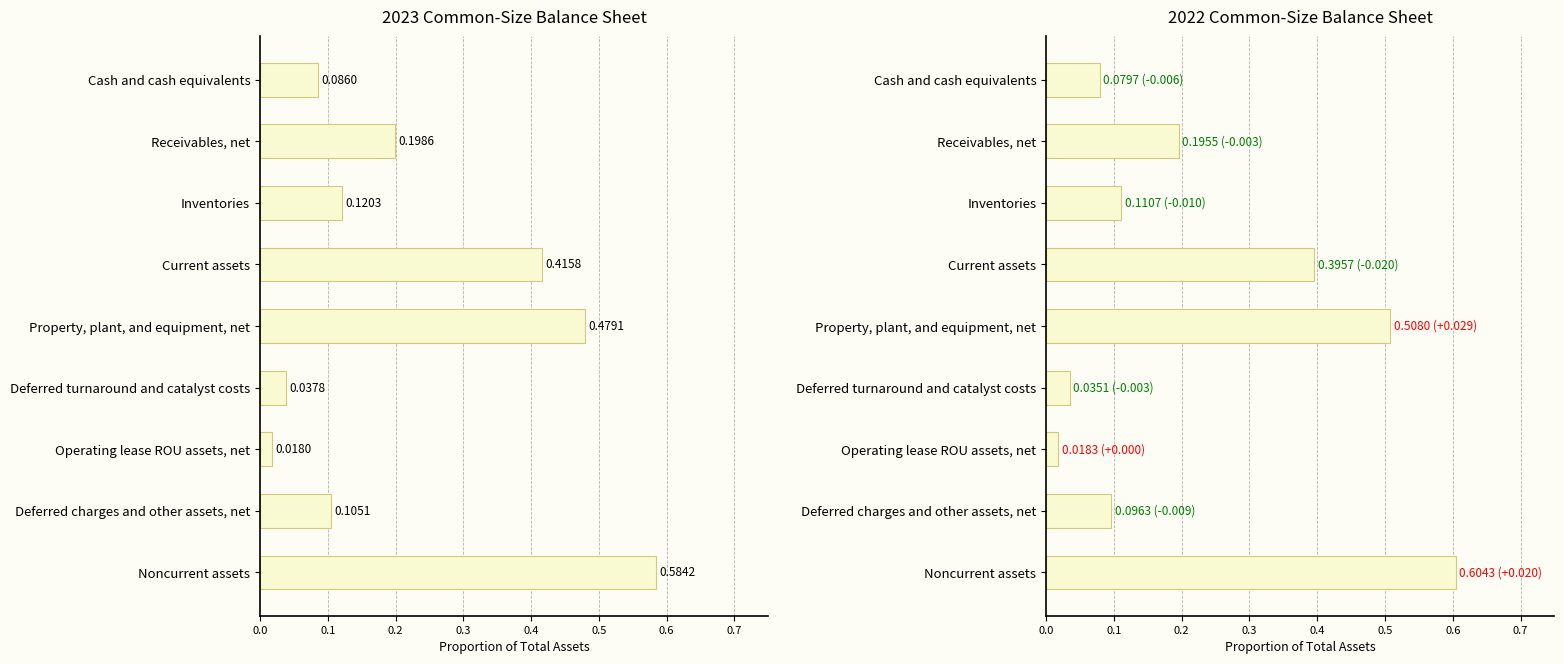

Rank the series by their maximum value, from highest to lowest.

2022-12-31, 2023-12-31